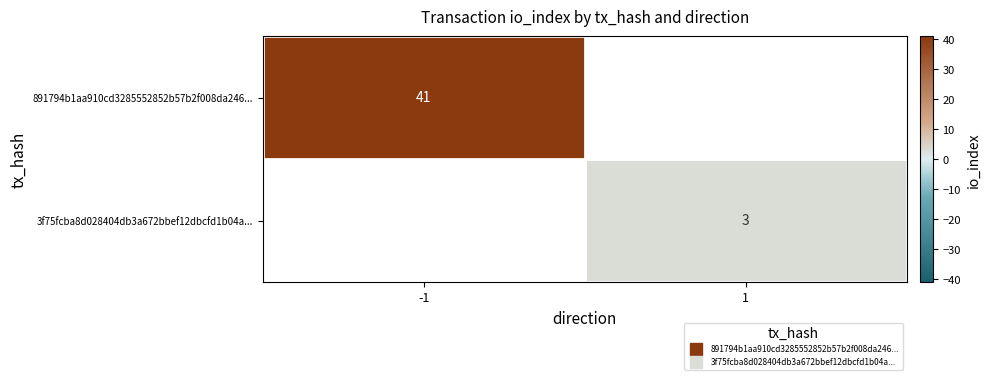

Which label corresponds to the smallest value in the chart?

1